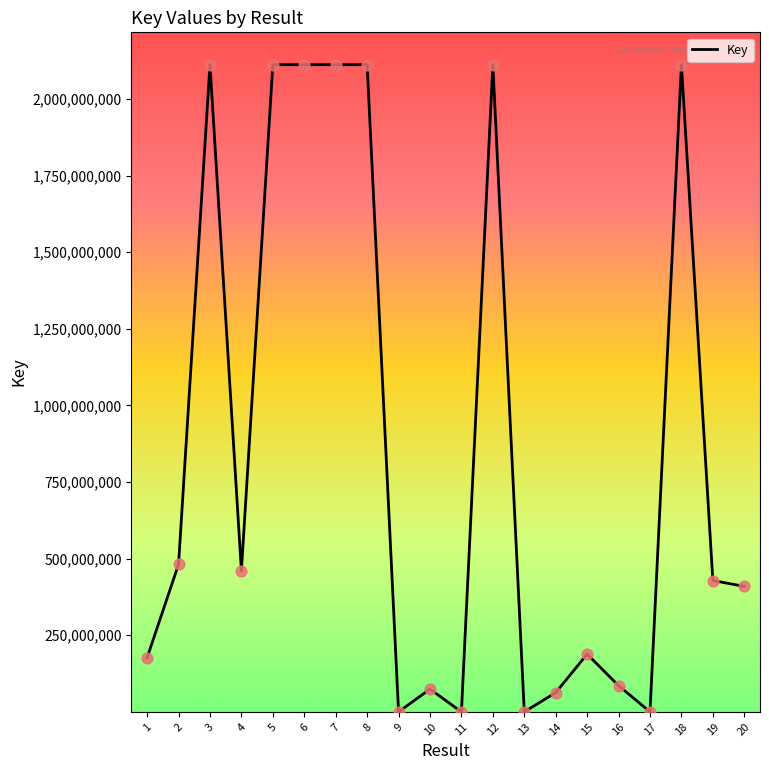

What is the ratio of the value at 2 to the value at 4?

1.0